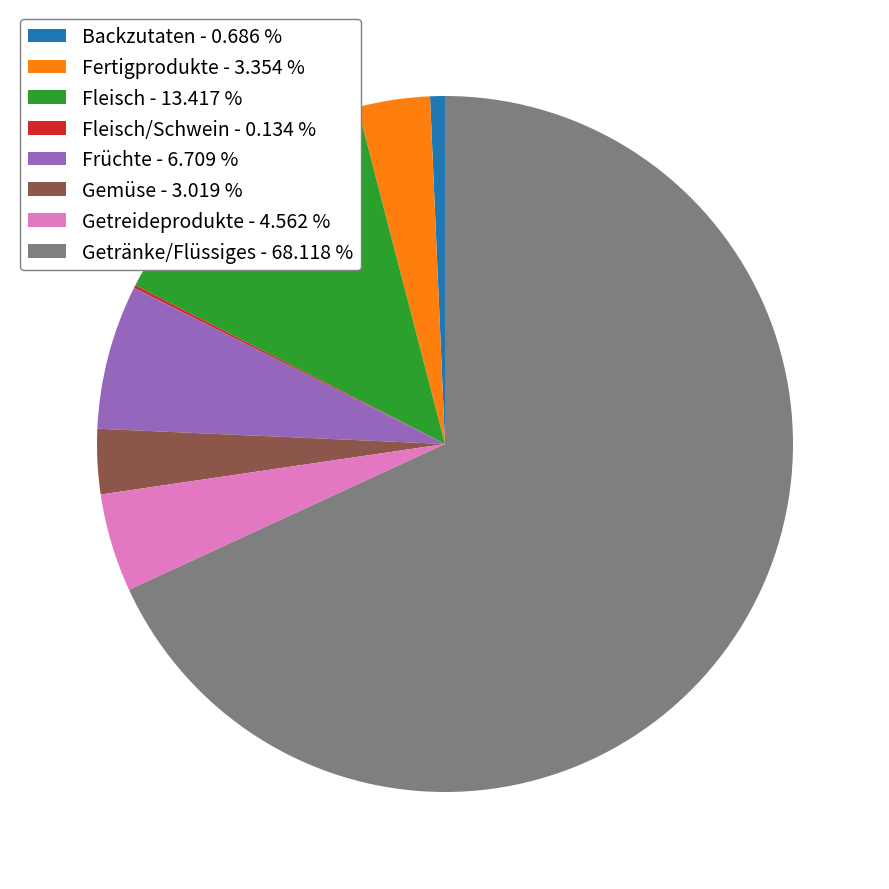

Do Früchte - 6.709 % and Fleisch - 13.417 % together represent more than half of the pie?

No